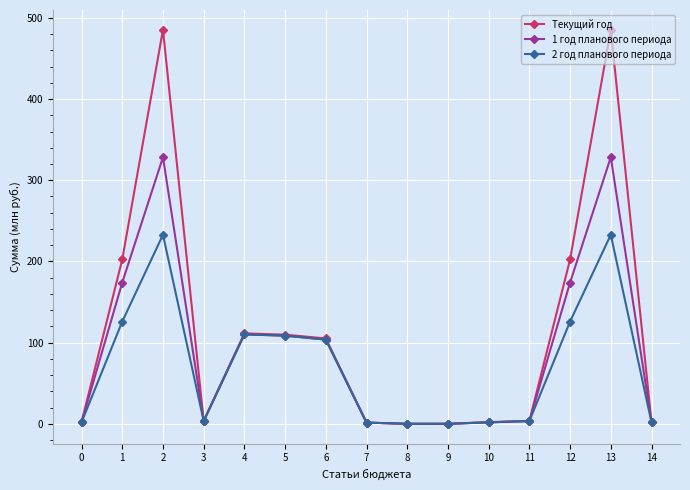

What is the value of the 2 год планового периода point at the 11th from the left?

1.8